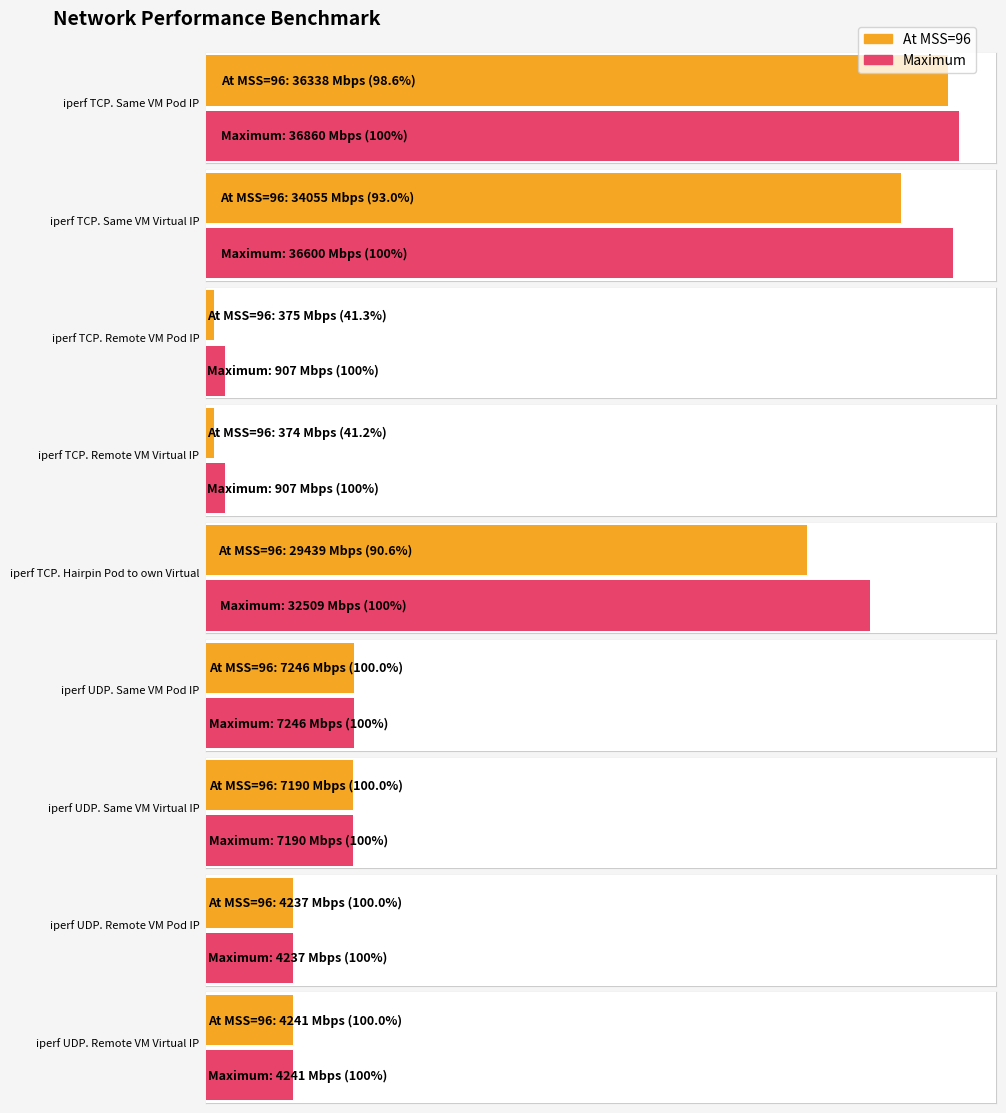

Is the value of At MSS=96 at iperf TCP. Same VM
Pod IP greater than the value of Maximum at netperf. Remote VM
Virtual IP?

Yes